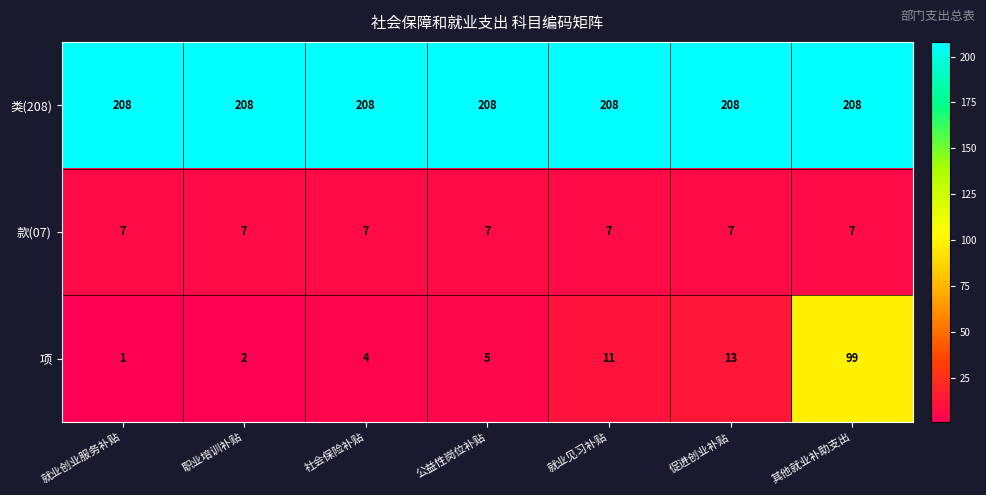

What is the difference between the maximum and minimum values in the 项 series?

98